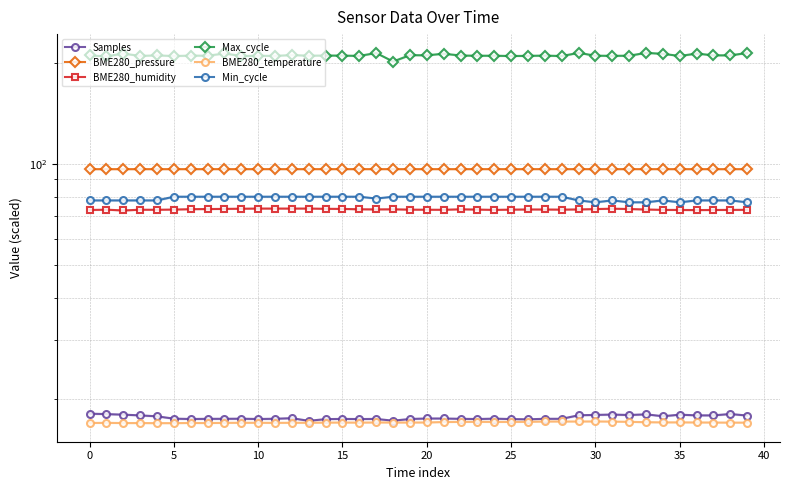

How many data points in BME280_temperature are above 17?

38